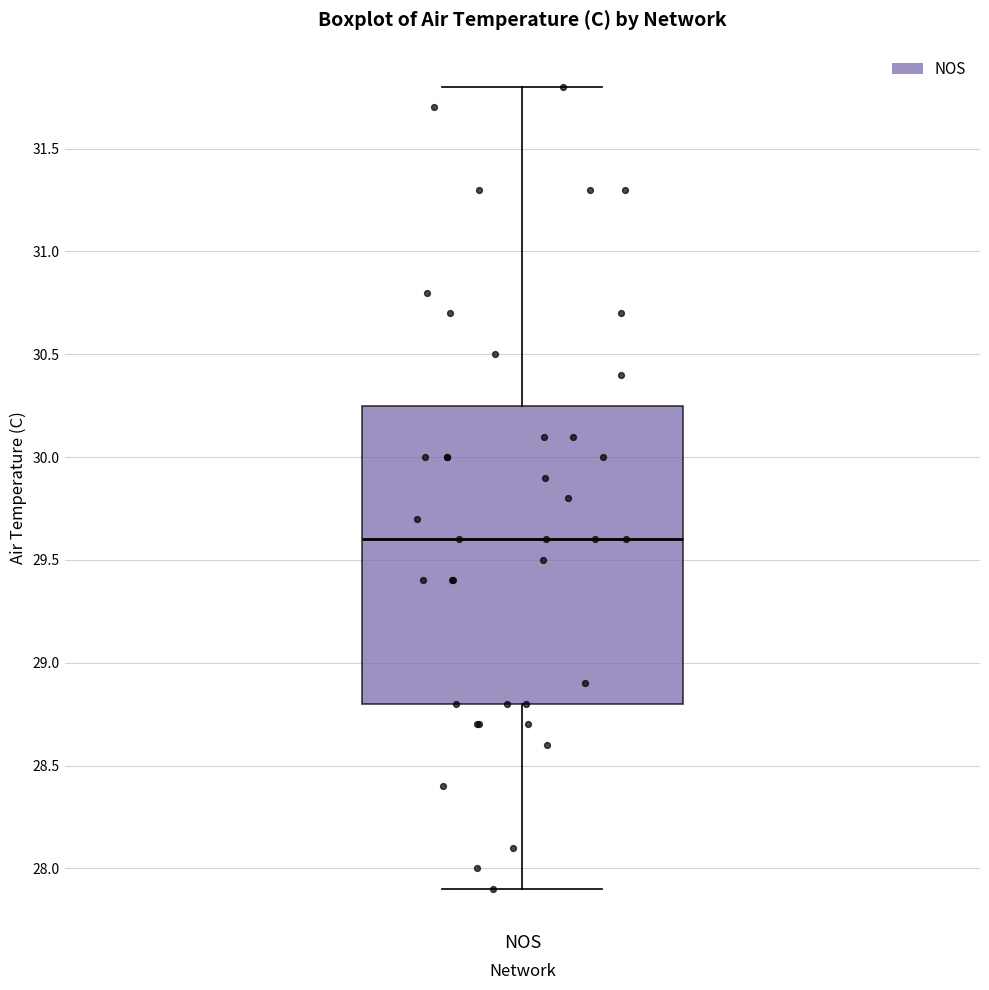

Transcribe this box plot: give where the median line is, the range the box spans, and where the two whiskers end, as read against the y-axis. The values are not printed on the chart, so give them approximately, as read against the axis.

median 29.60, box 28.80 to 30.25, whiskers 27.90 to 31.80